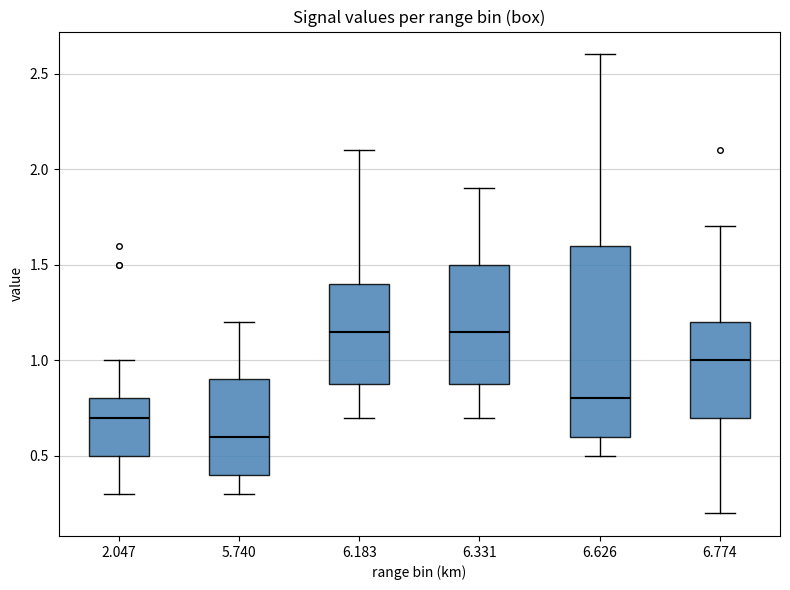

Reading left to right, read every box against the y-axis: the position of its median line, the range the box covers, and the ends of its whiskers. The values are not printed on the chart, so give them approximately, as read against the axis.

2.047: median 0.70, box 0.50 to 0.80, whiskers 0.30 to 1.00
5.740: median 0.60, box 0.40 to 0.90, whiskers 0.30 to 1.20
6.183: median 1.15, box 0.90 to 1.40, whiskers 0.70 to 2.10
6.331: median 1.15, box 0.90 to 1.50, whiskers 0.70 to 1.90
6.626: median 0.80, box 0.60 to 1.60, whiskers 0.50 to 2.60
6.774: median 1.00, box 0.70 to 1.20, whiskers 0.20 to 1.70